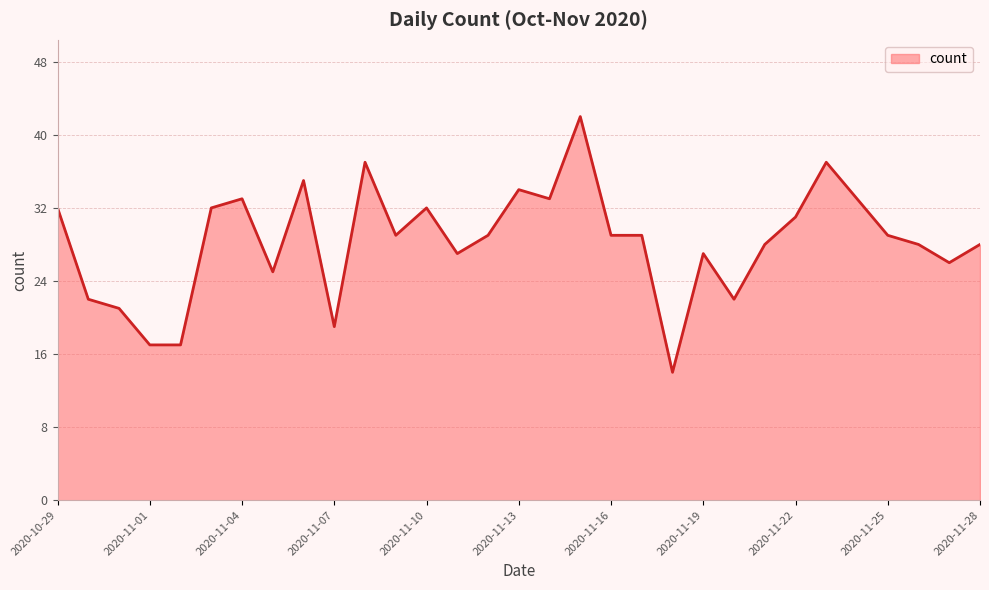

What is the greatest value displayed?

42